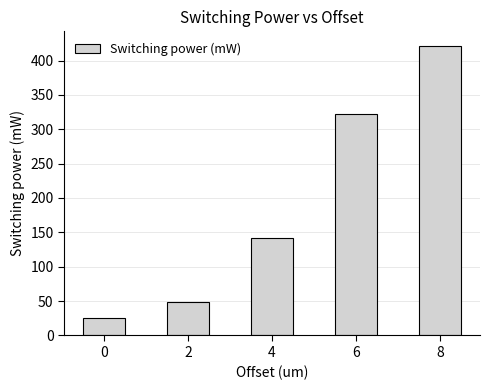

Rank the categories by value from highest to lowest.

8, 6, 4, 2, 0